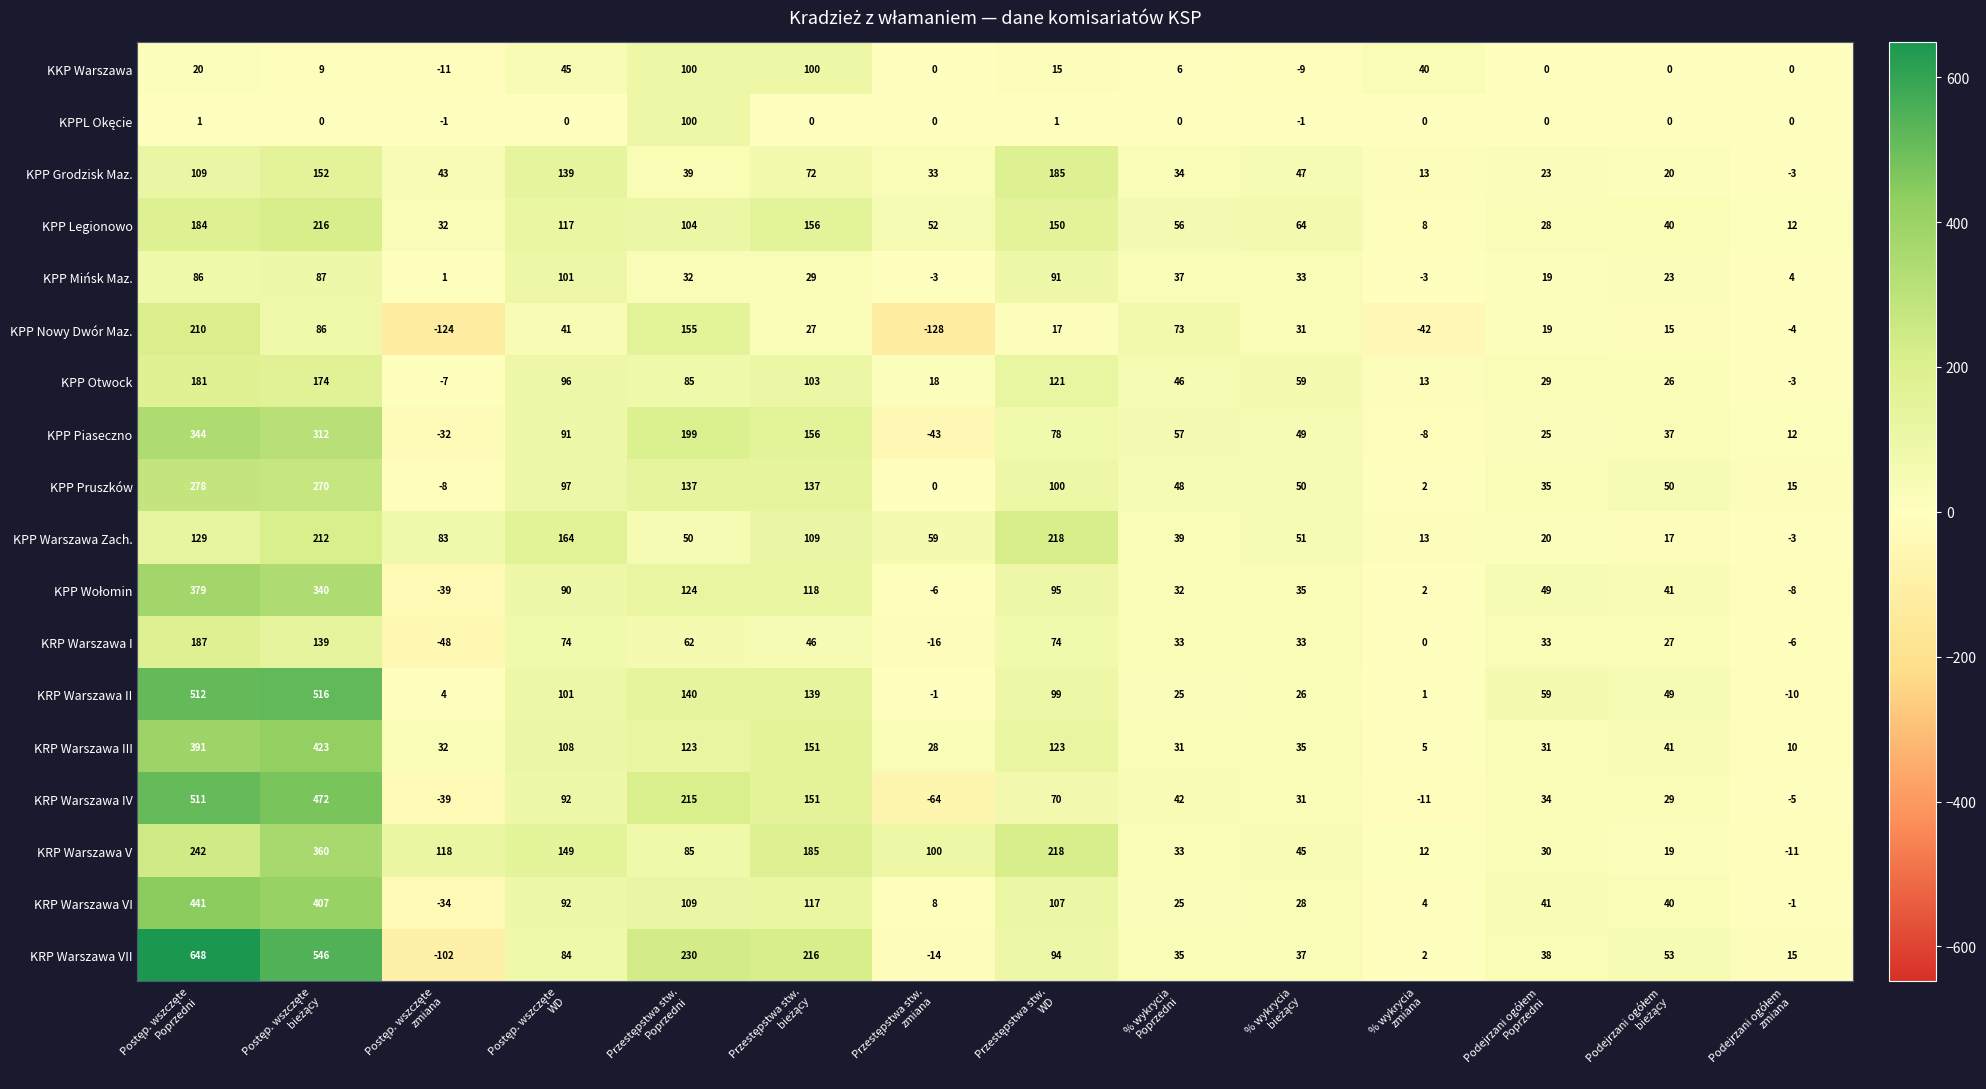

Which series has the largest total across all categories?

KRP Warszawa VII